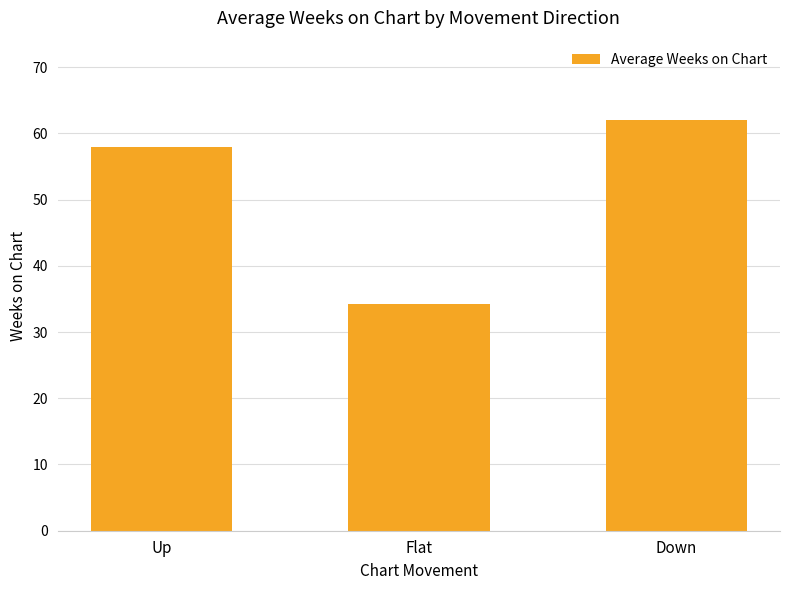

What is the sum of the values at Up and Down?

119.9